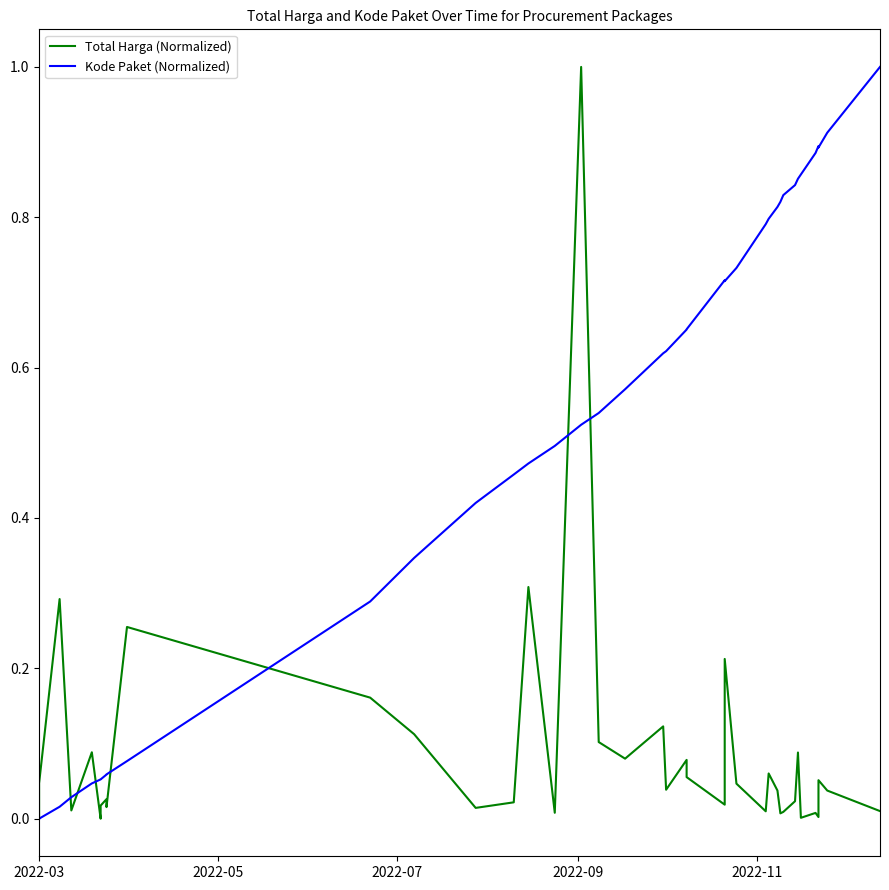

What is the average value of the Total Harga (Normalized) series?

0.1